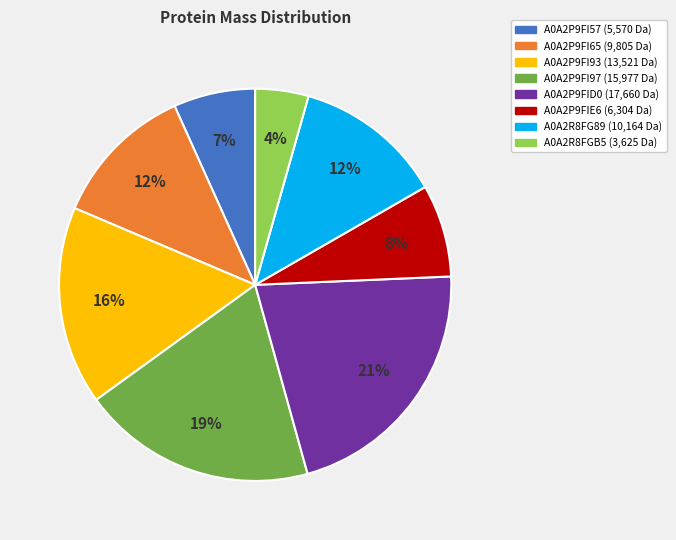

True or false: A0A2P9FI97 accounts for 31% of the total.

False